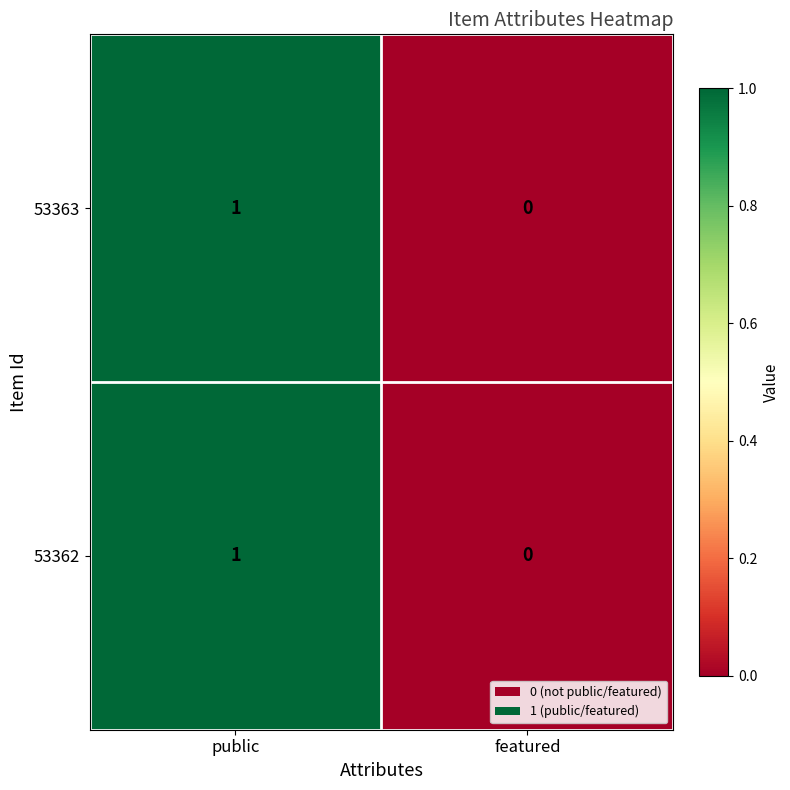

The 53362 series shows 1 at public. True or false?

True